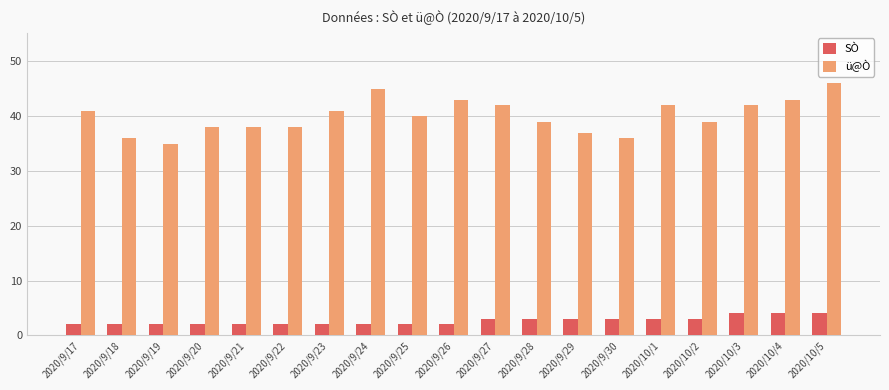

Rank the series at 2020/10/4 from highest to lowest value.

ü@Ò, SÒ